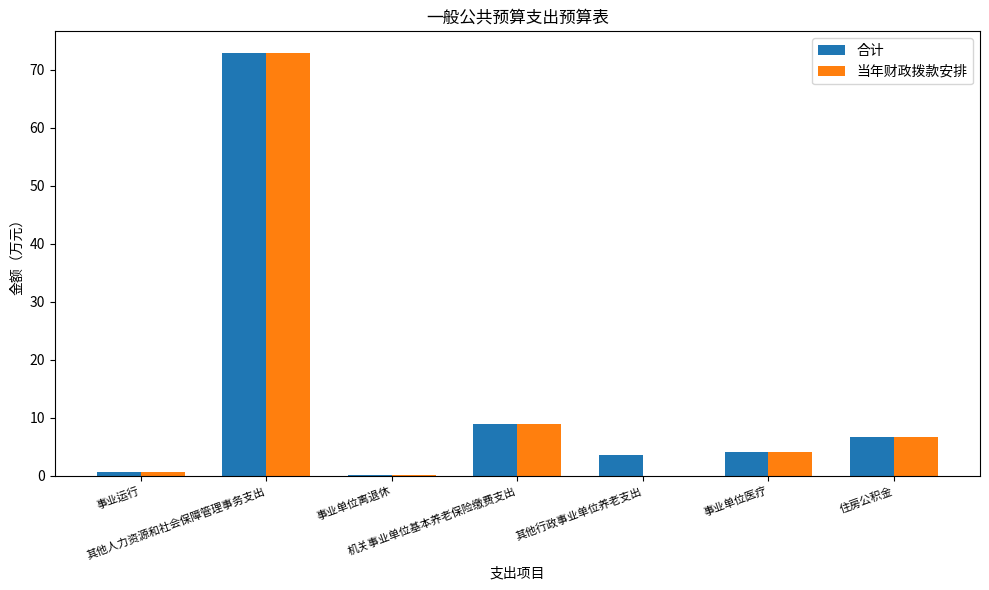

What is the maximum value shown in the chart?

73.0